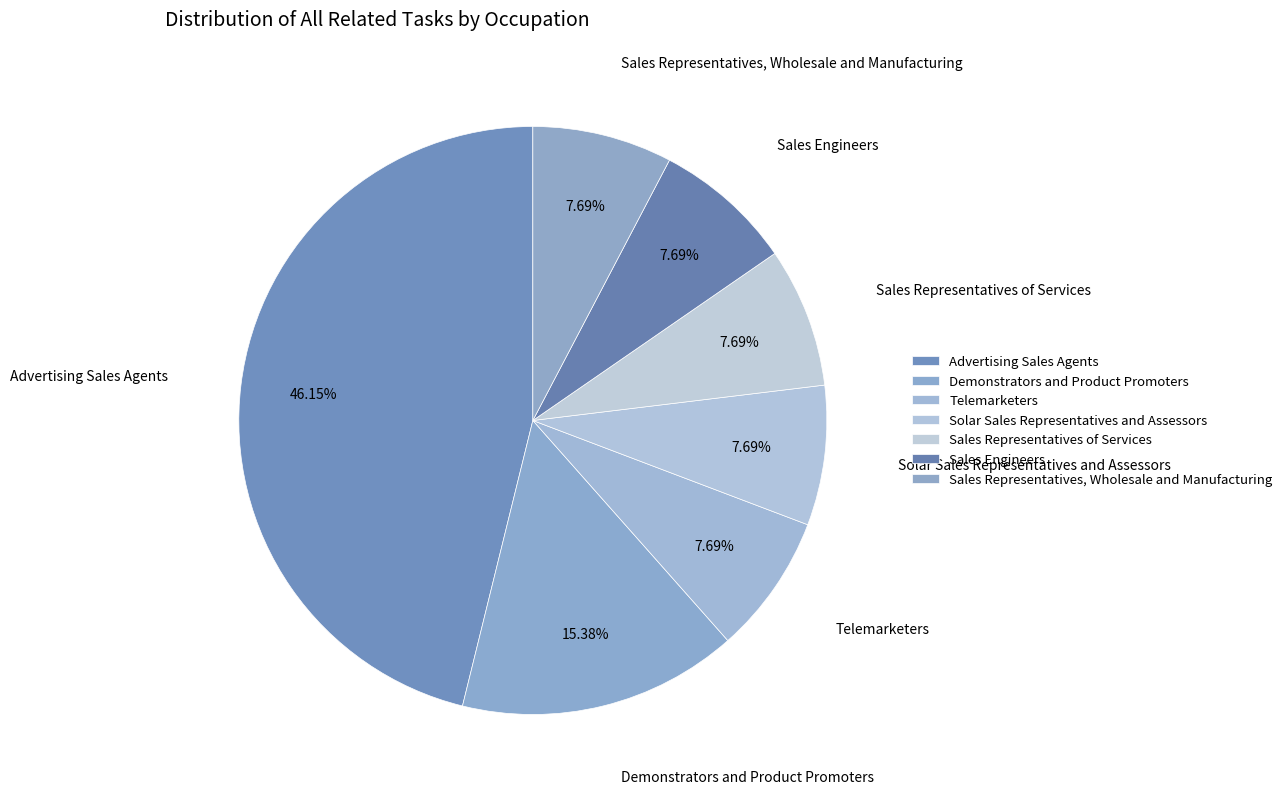

Is there a majority slice in this chart?

No